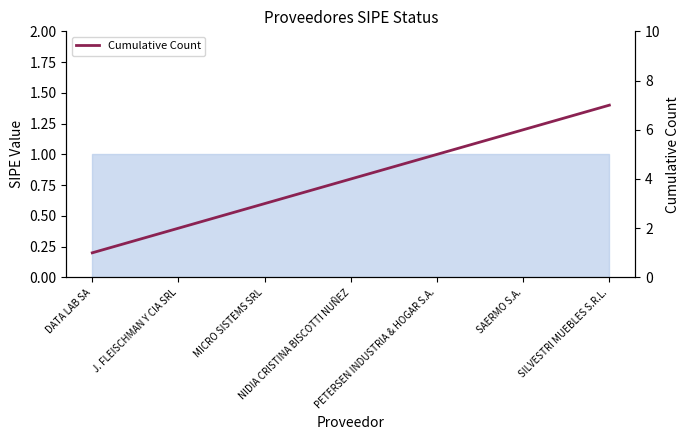

How many values are between 2 and 6?

5